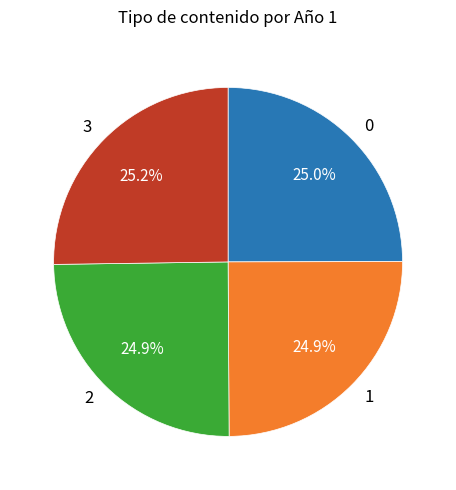

Does any single category account for the majority?

No